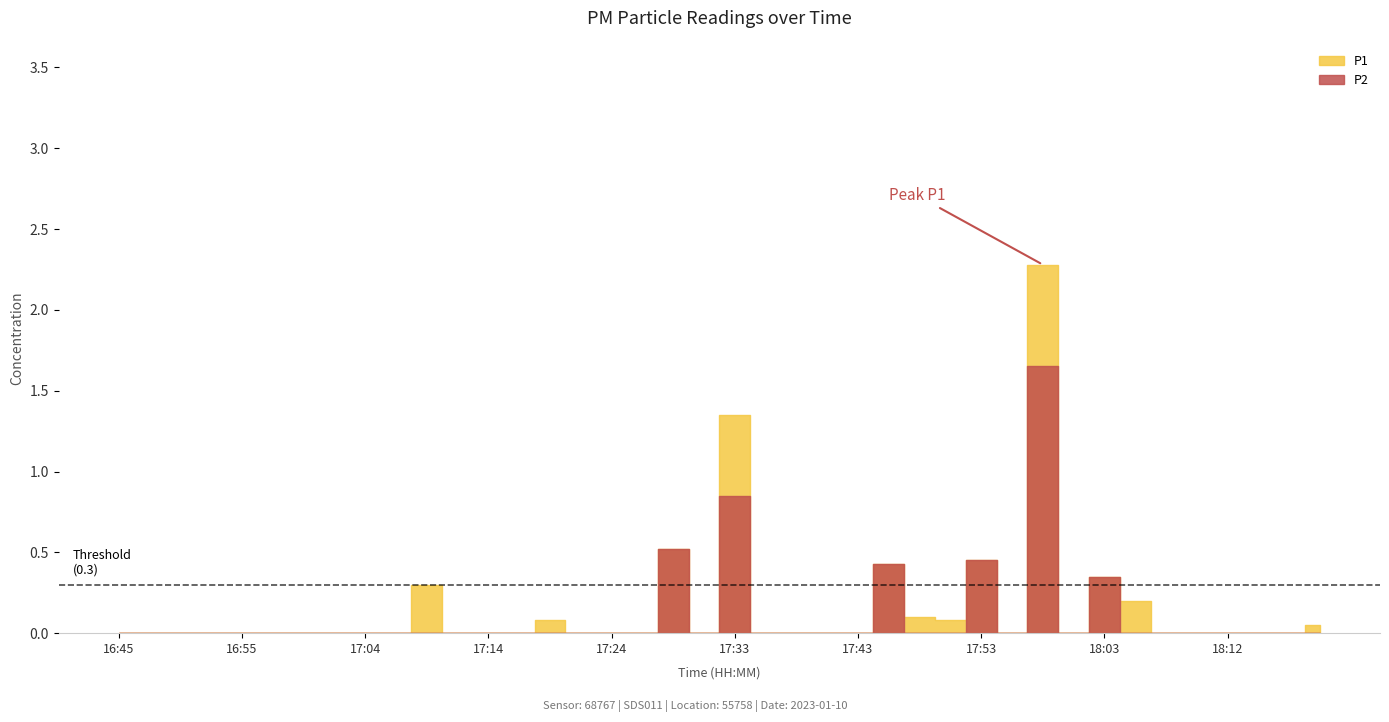

List the series in order of their overall mean, highest first.

P1, P2